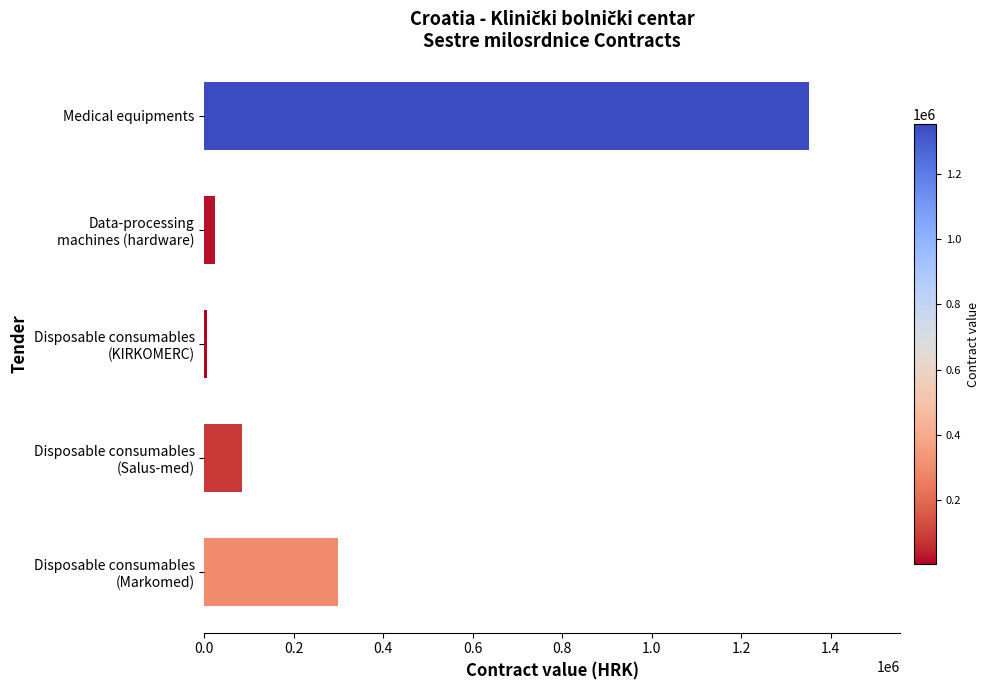

Rank the categories by value from highest to lowest.

Medical equipments, Disposable consumables
(Markomed), Disposable consumables
(Salus-med), Data-processing
machines (hardware), Disposable consumables
(KIRKOMERC)